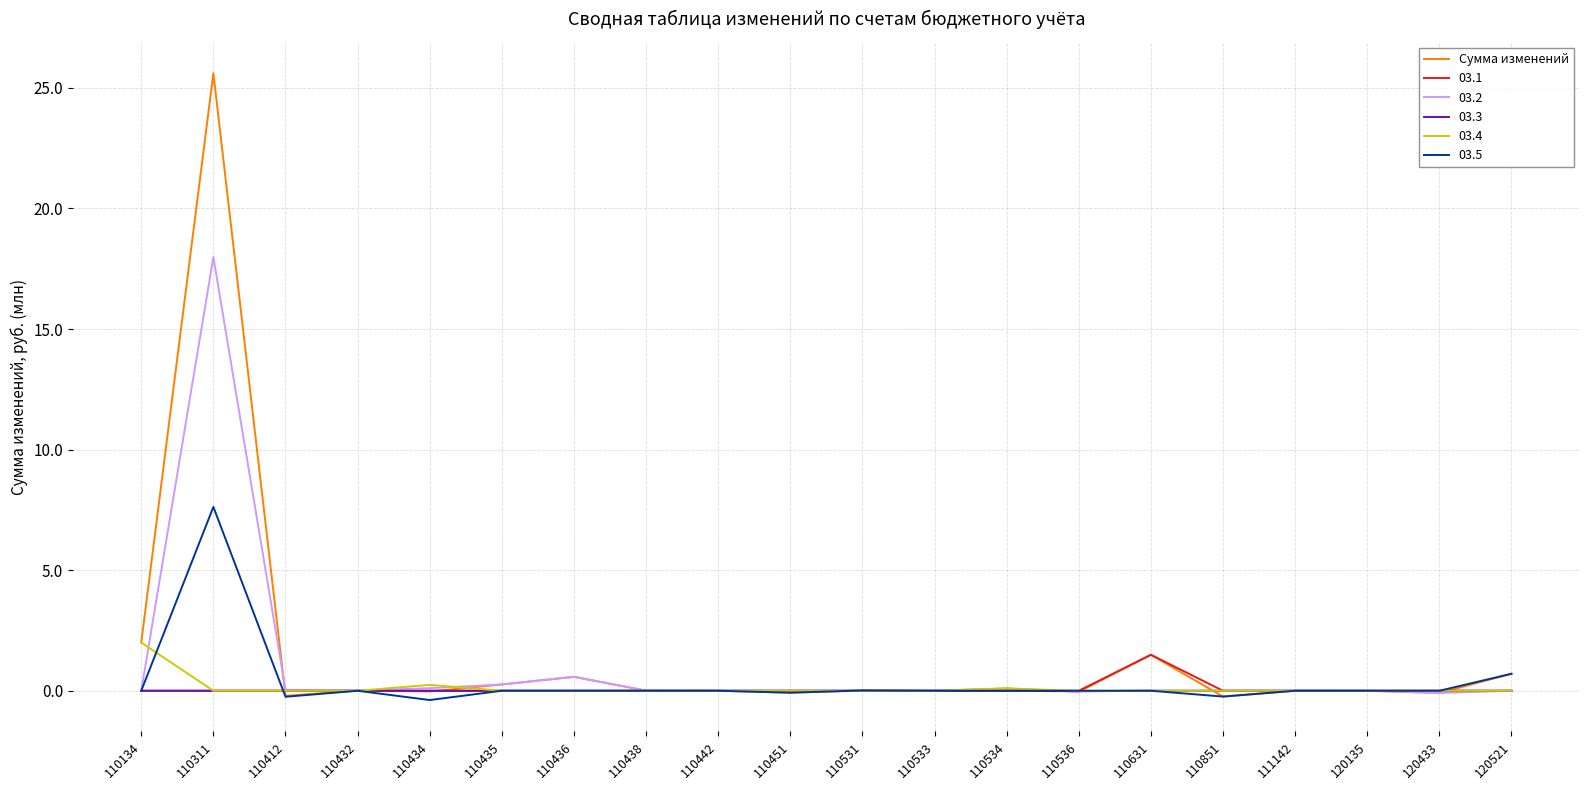

The Сумма изменений series shows -0.0 at 110536. True or false?

True